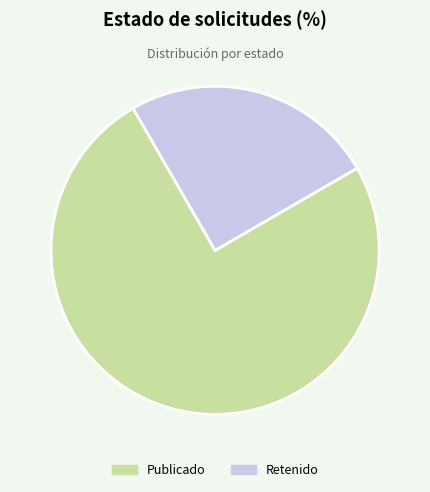

Is there a majority slice in this chart?

Yes